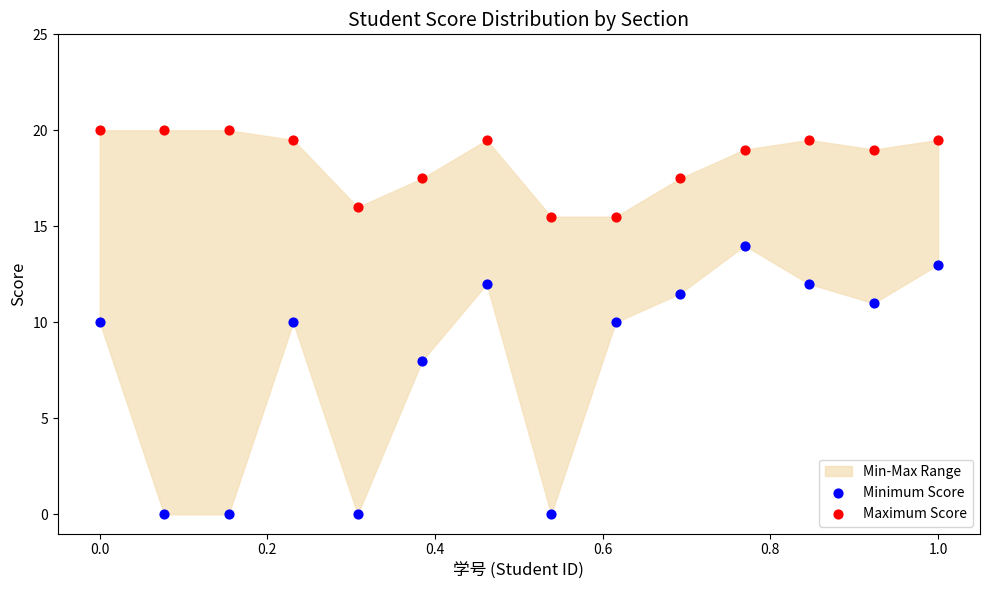

Which series reaches the minimum Y coordinate?

Minimum Score